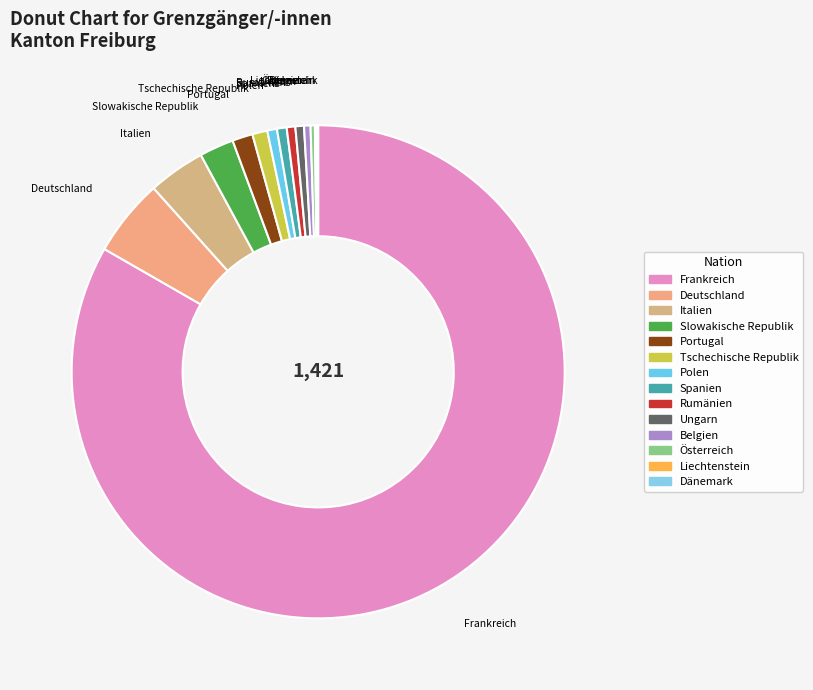

To the nearest percent, what is the difference between the largest and smallest slice percentages?

83%